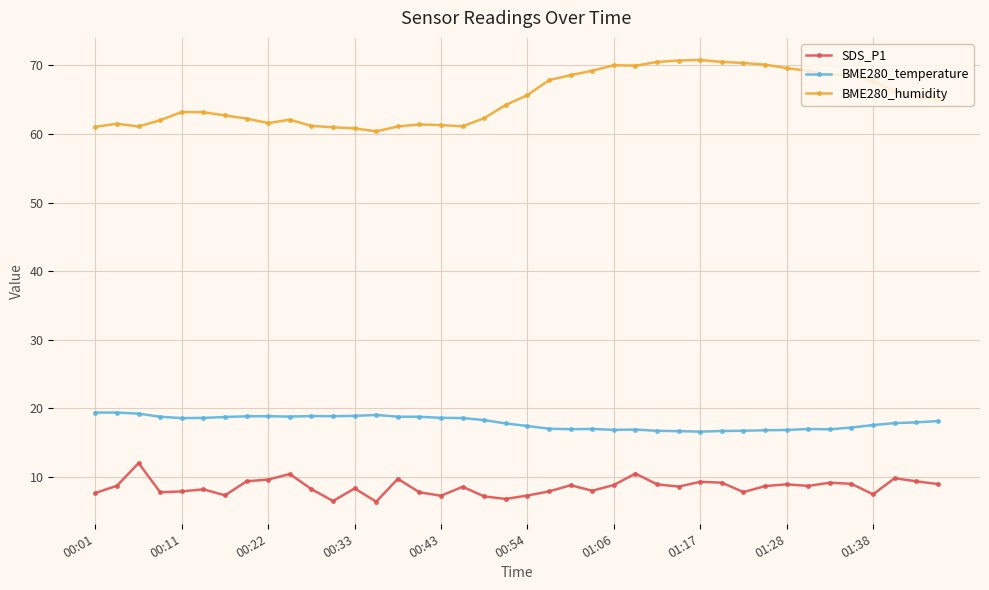

Rank the series by their maximum value, from highest to lowest.

BME280_humidity, BME280_temperature, SDS_P1